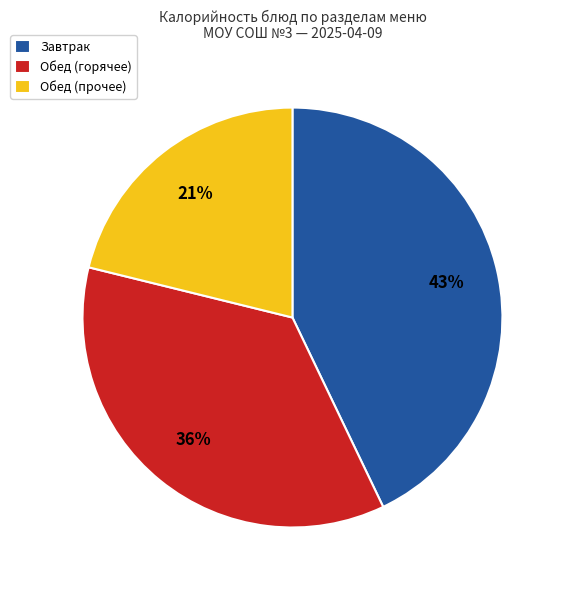

Does Обед (горячее) represent more than half of the total?

No